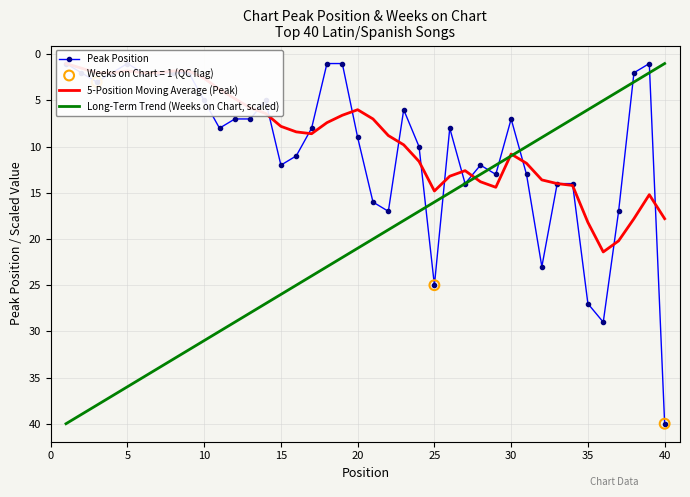

Which series has the largest total across all categories?

Long-Term Trend (Weeks on Chart, scaled)